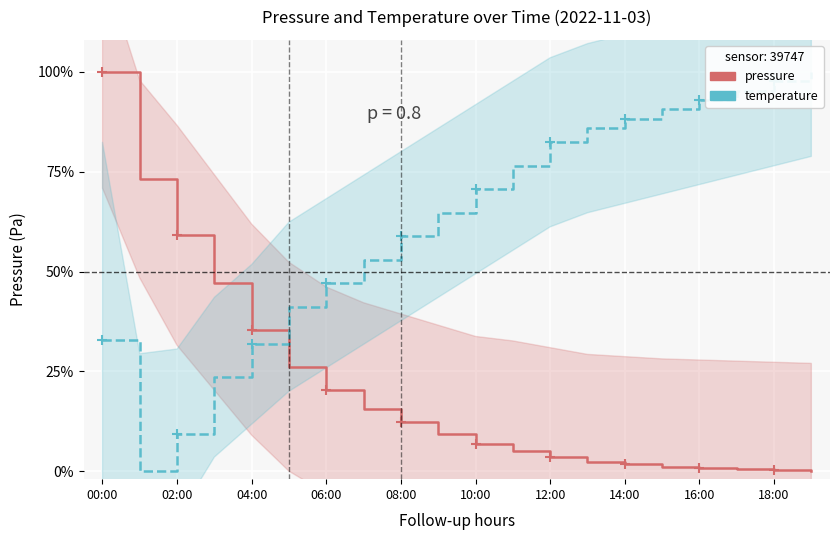

True or false: temperature has more than 0 points higher than both neighbors.

False